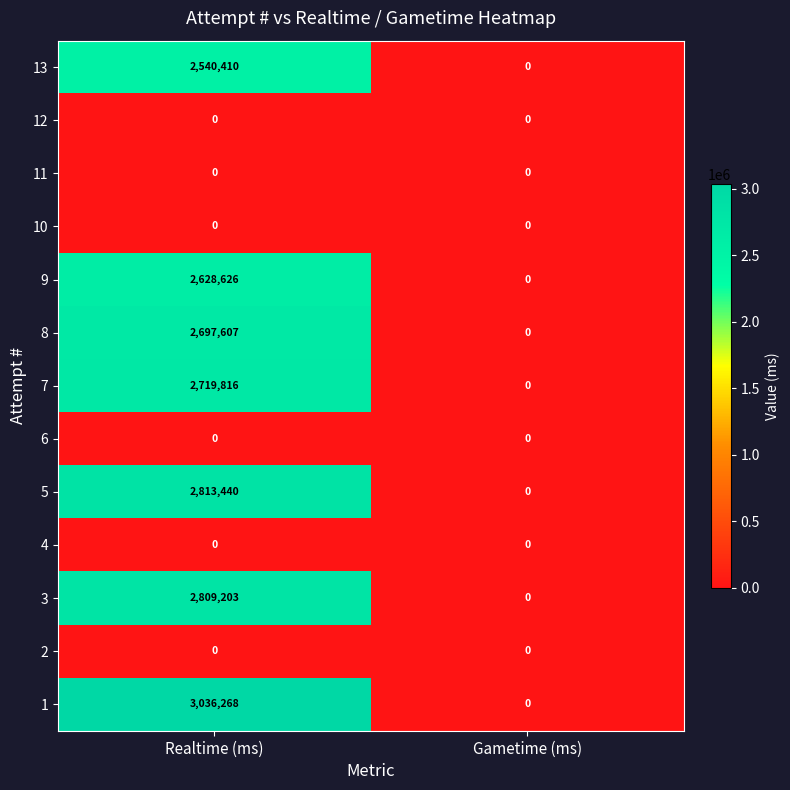

What is the spread (max minus min) of values at Realtime (ms)?

3036268